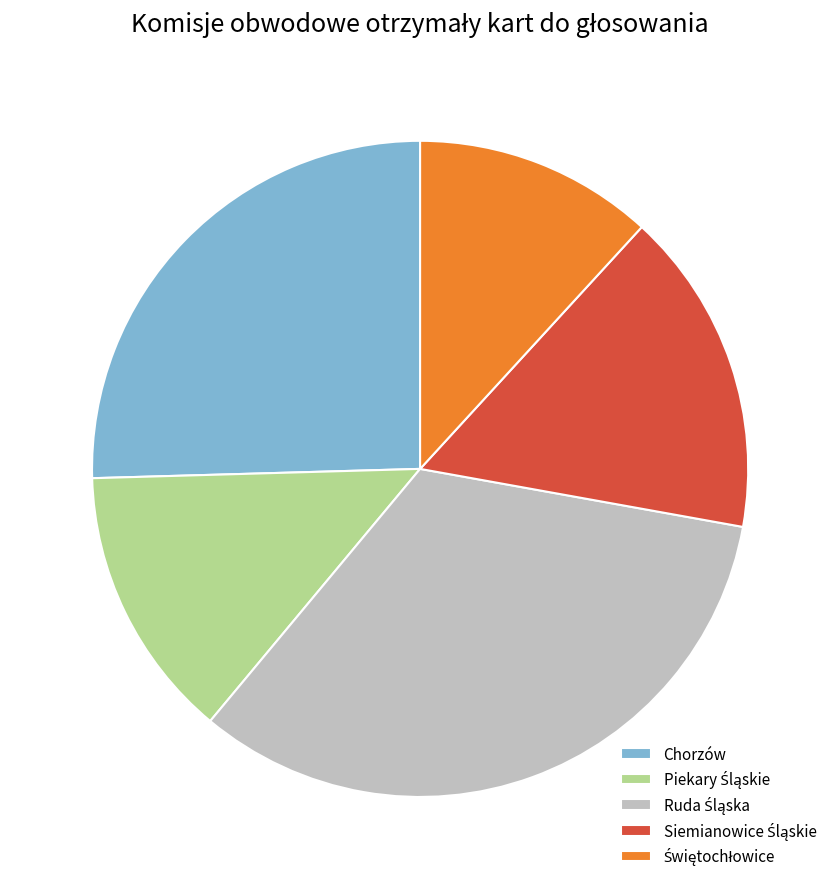

Is there a majority slice in this chart?

No